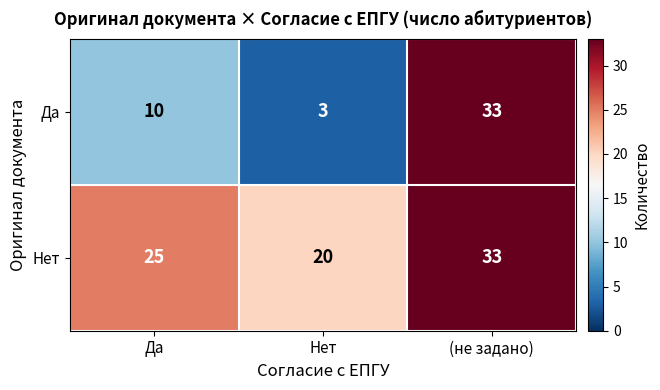

At which category is the sum across all series the highest?

(не задано)